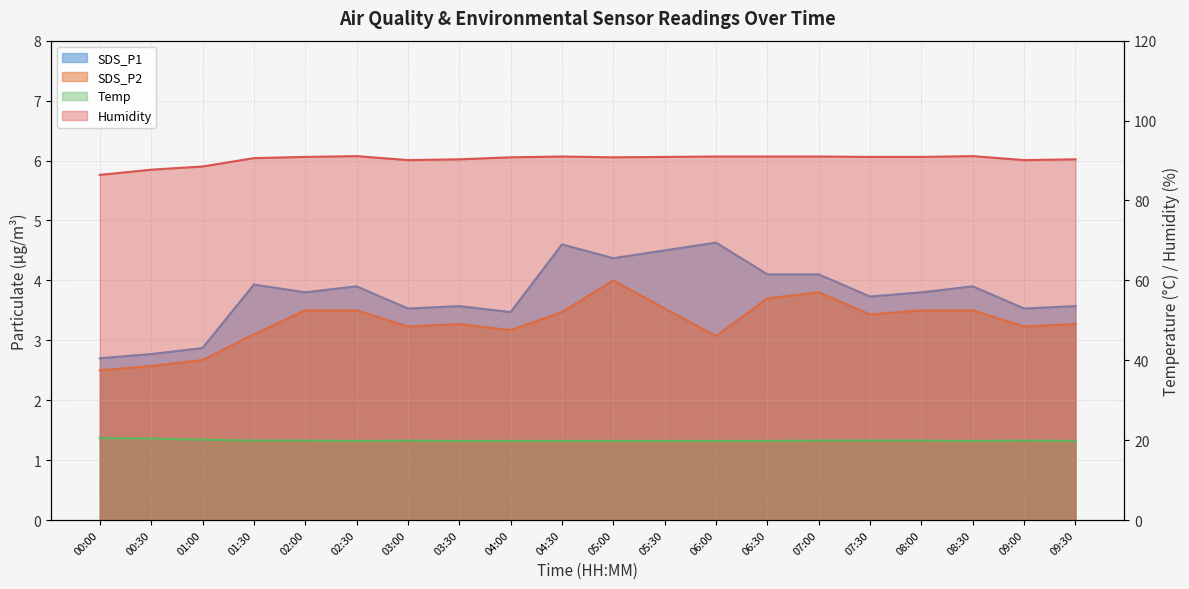

True or false: Temp has more than 2 interior local peaks.

False